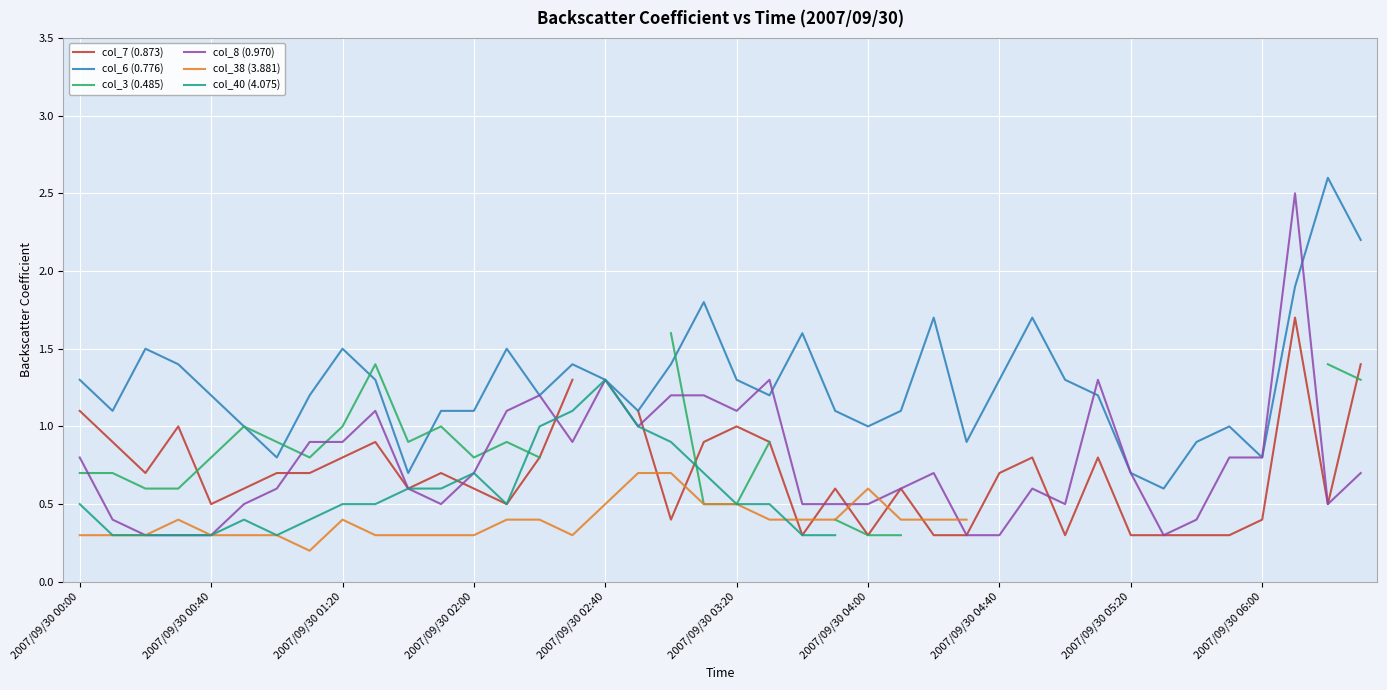

True or false: col_40 (4.075) and col_7 (0.873) intersect in this chart.

True